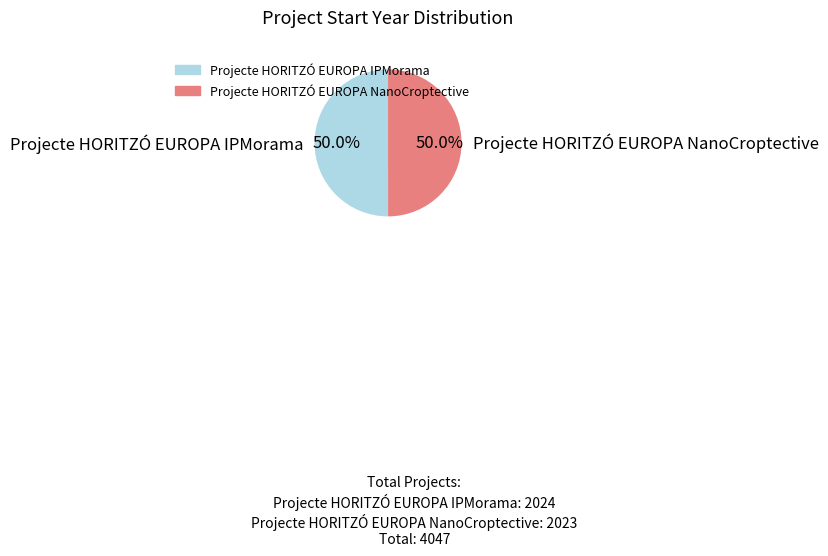

What is the ratio of the value at Projecte HORITZÓ EUROPA IPMorama to the value at Projecte HORITZÓ EUROPA NanoCroptective?

1.0